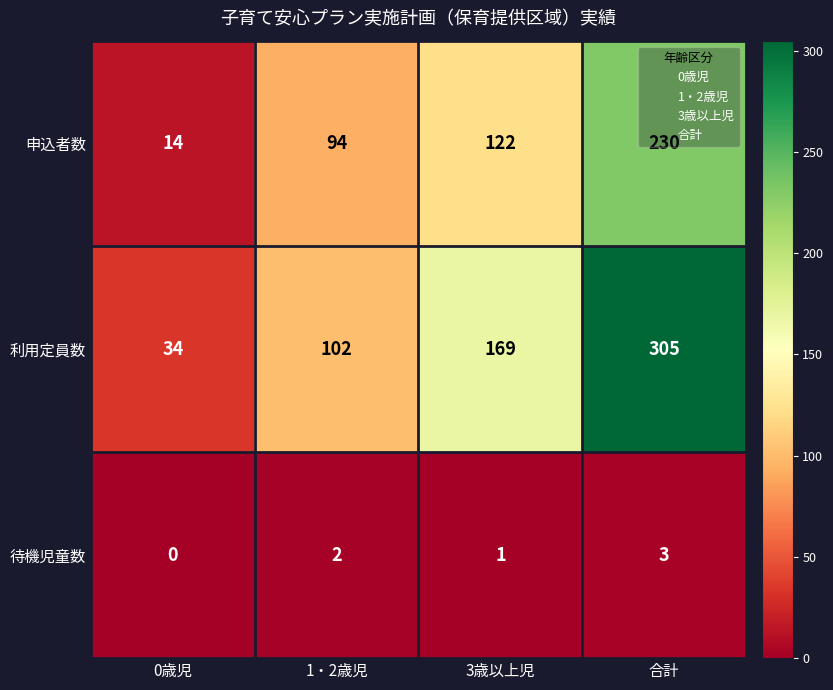

How many 申込者数 values are between 94 and 230?

3